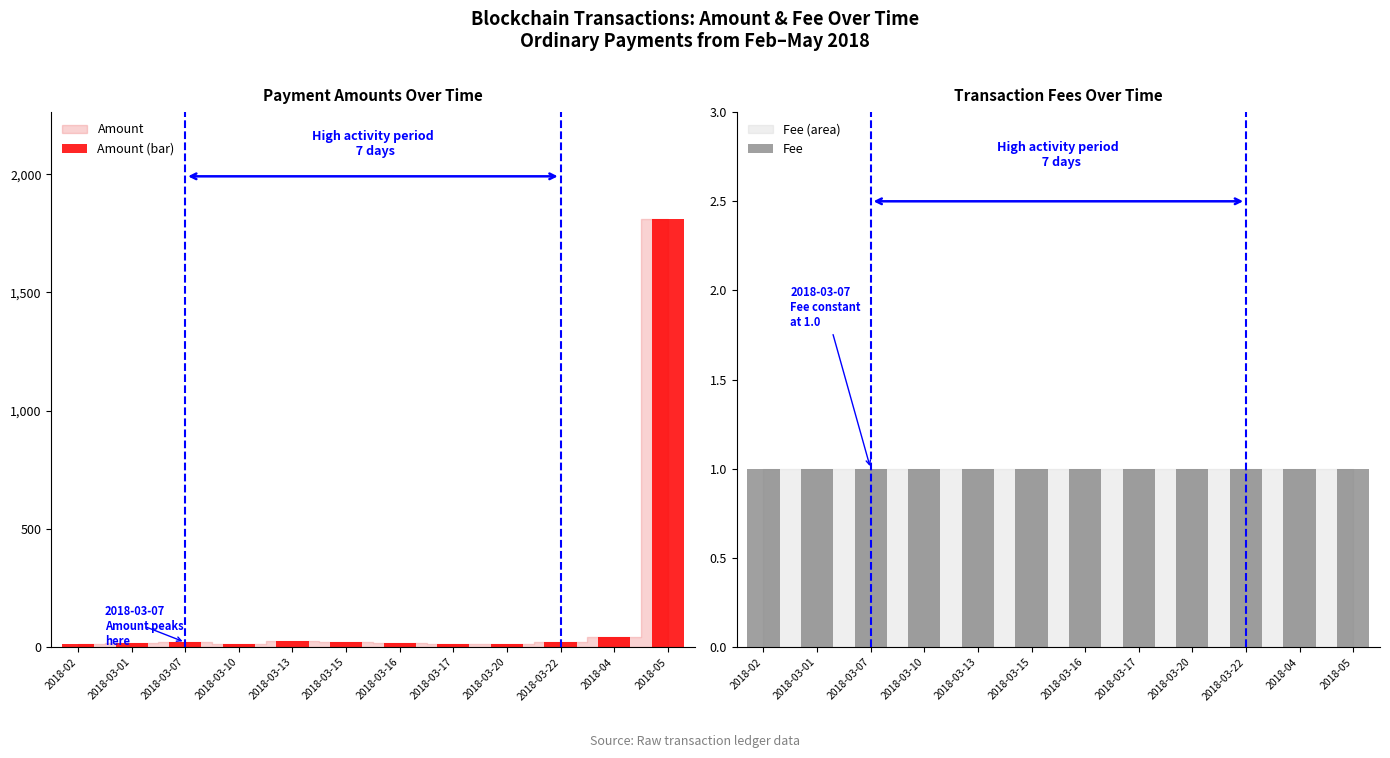

Is the value of Amount (bar) at 2018-03-13 greater than the value of Fee at 2018-03-22?

Yes